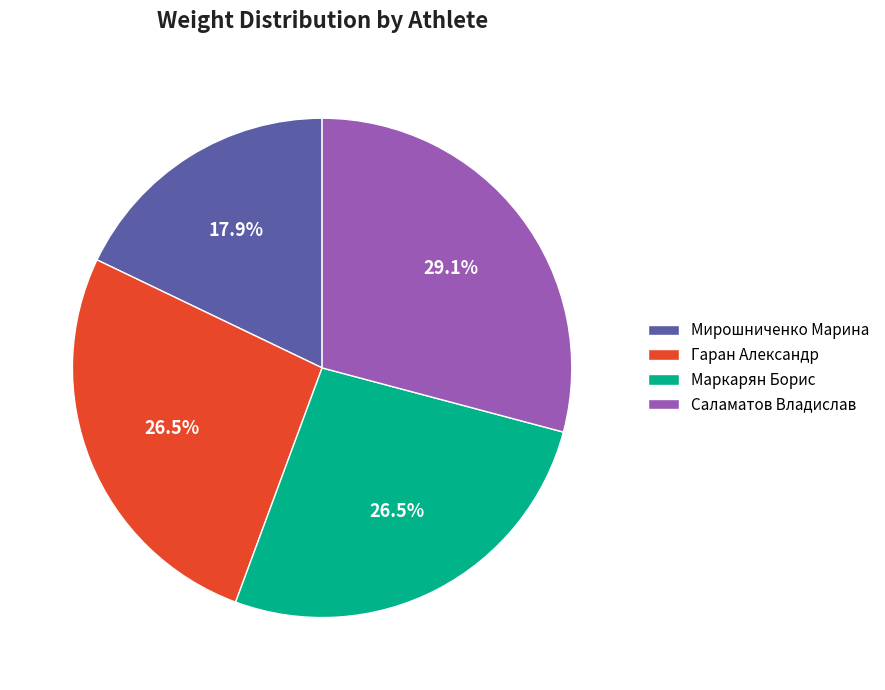

Which category has the smallest portion of the pie?

Мирошниченко Марина